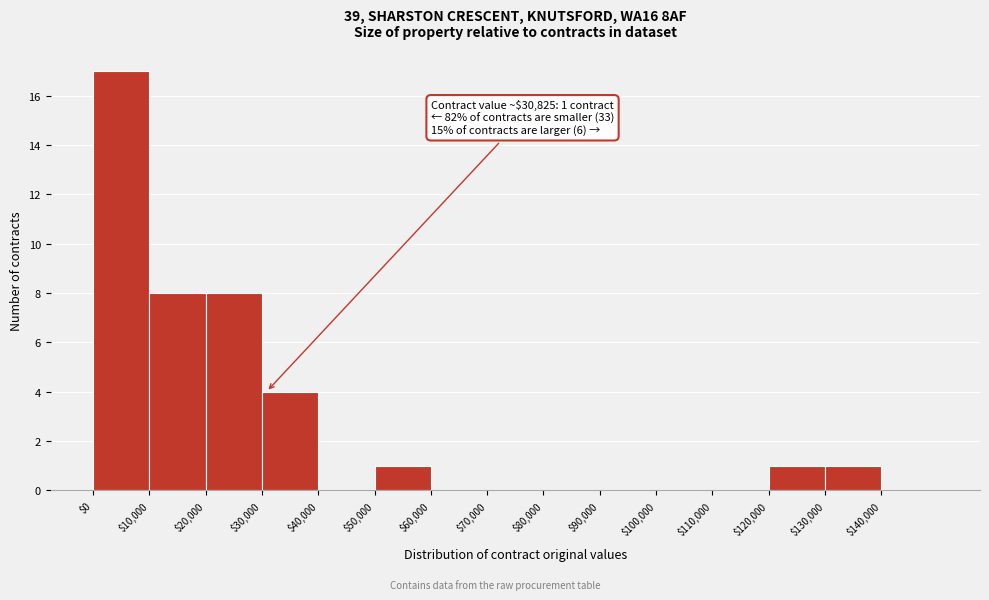

Which range on the x-axis has the tallest bar?

0 to 10000